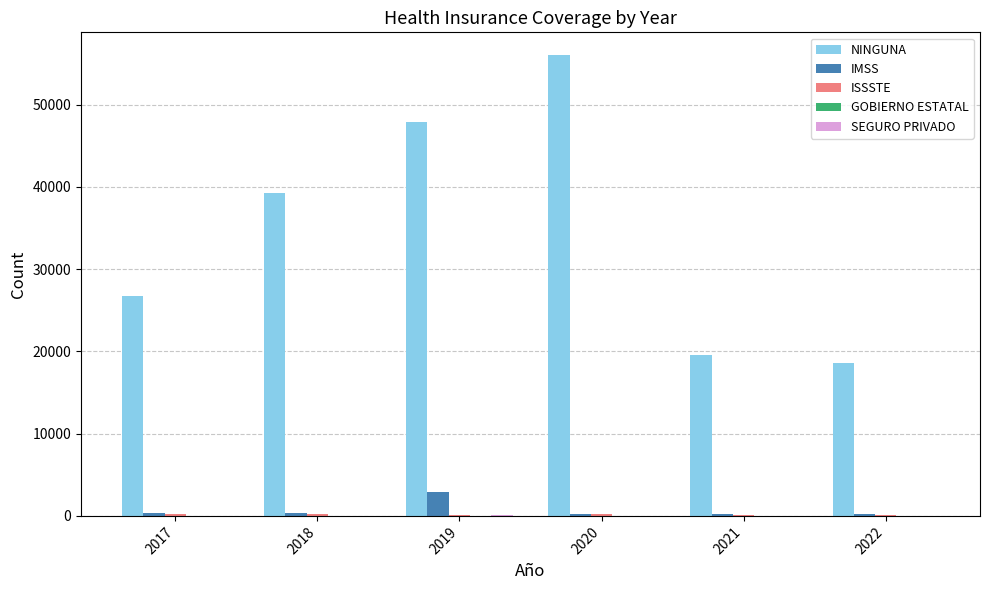

At which category does the chart reach its peak across all series?

2020